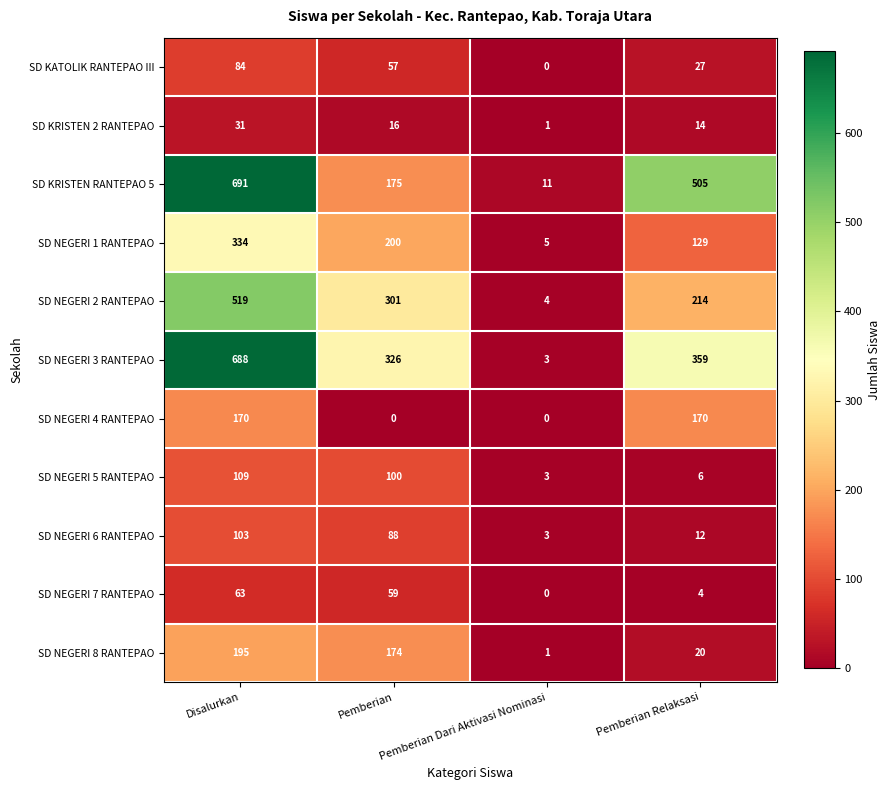

How many distinct data groups are displayed?

11